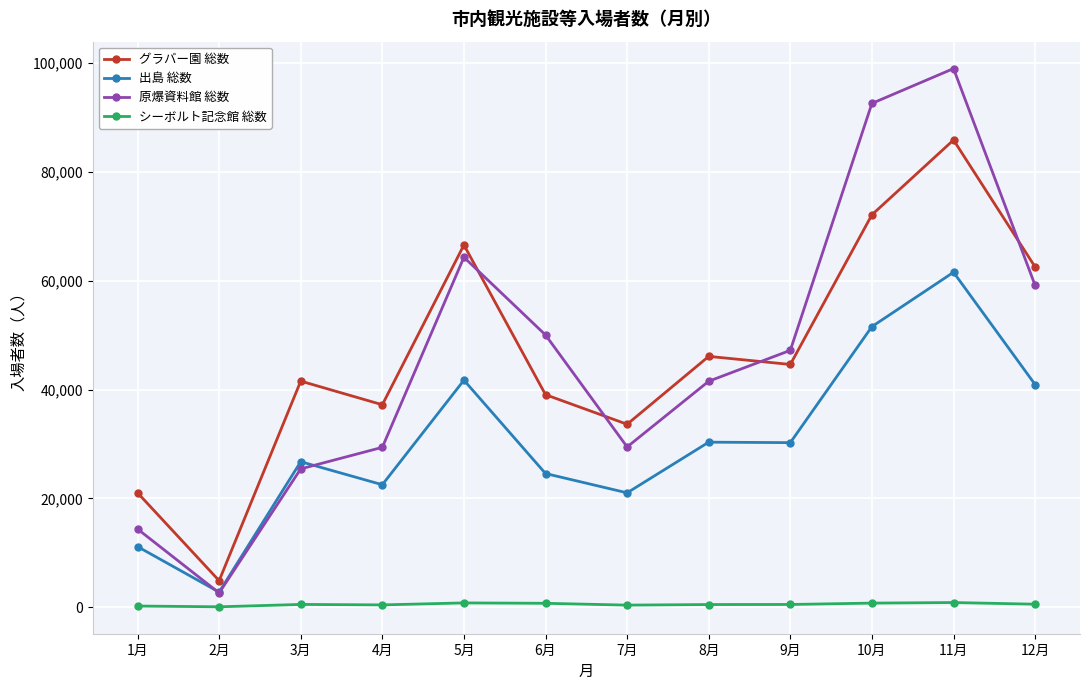

What is the label of the 11th point from the left?

11月